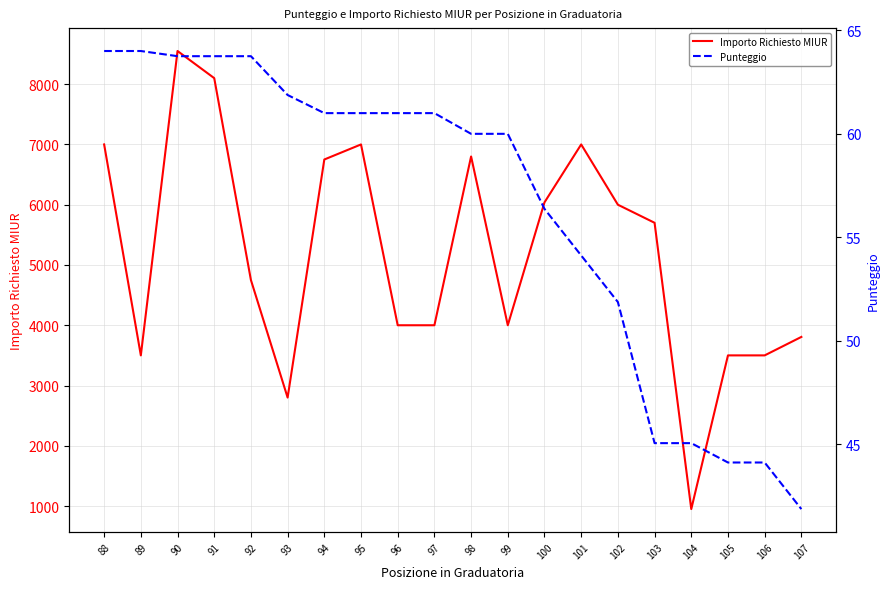

What is the total value across all series at 92?

4813.8